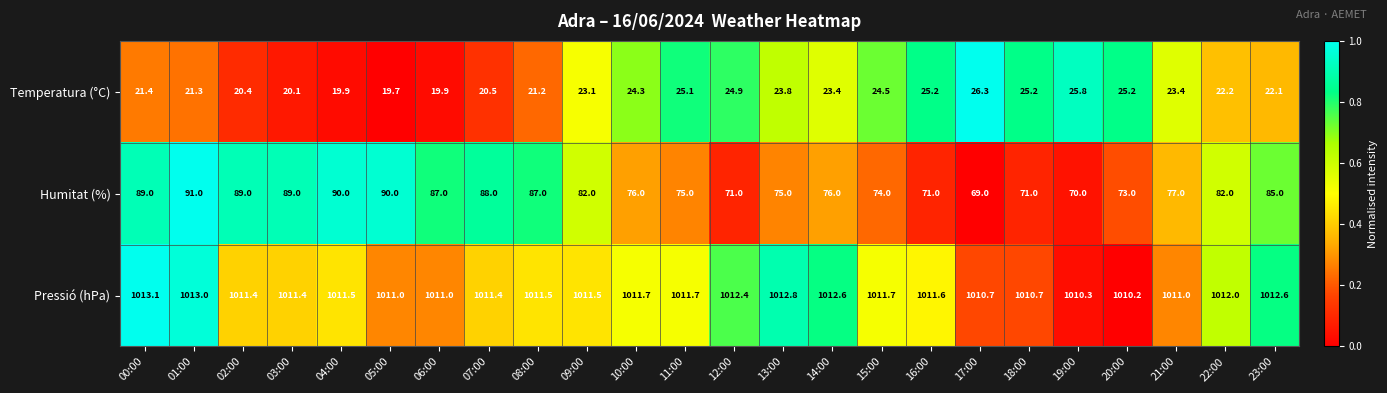

What is the total value across all series at 16:00?

1107.8